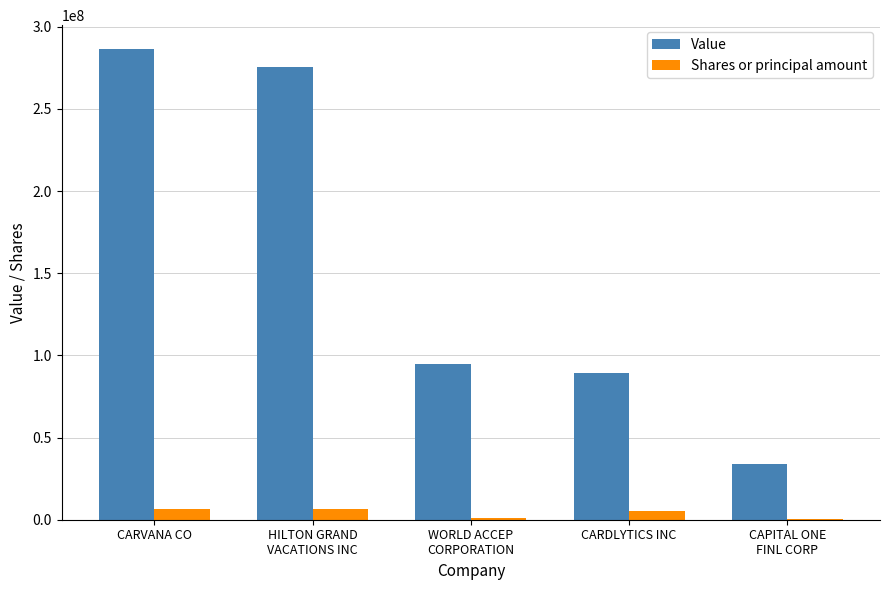

Is the value of Value at CARVANA CO greater than the value of Shares or principal amount at CARDLYTICS INC?

Yes